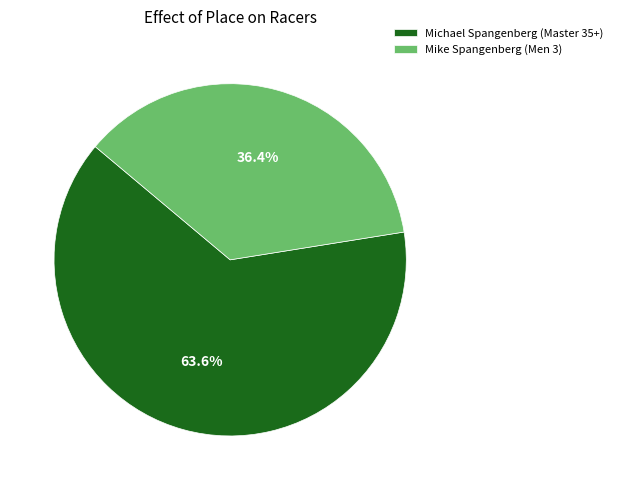

Is it true that Michael Spangenberg (Master 35+) is 64% of the pie?

True